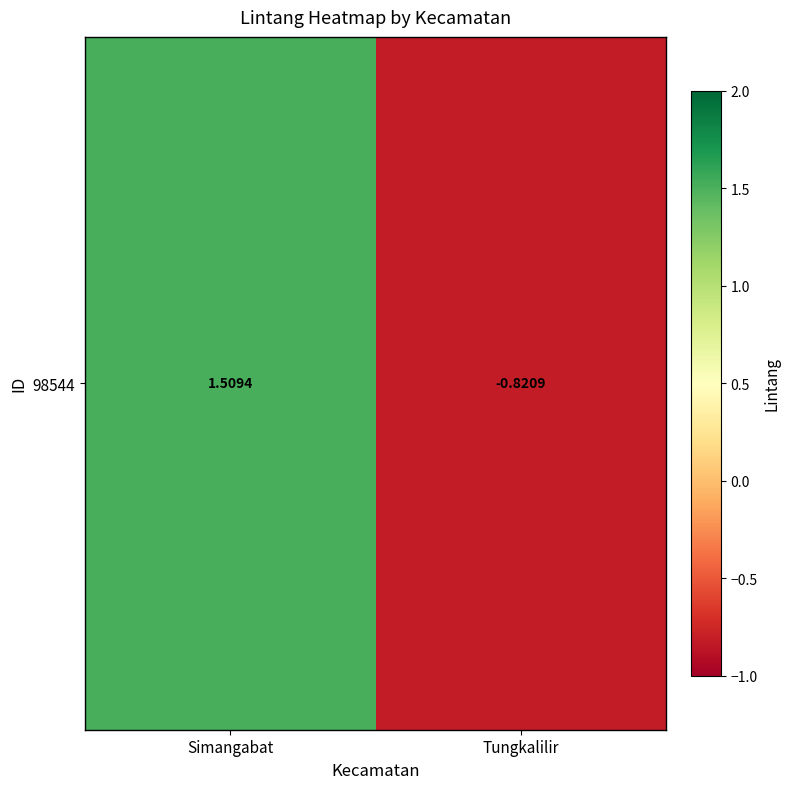

Reading left to right, extract all data points from this chart.

1.5	-0.8